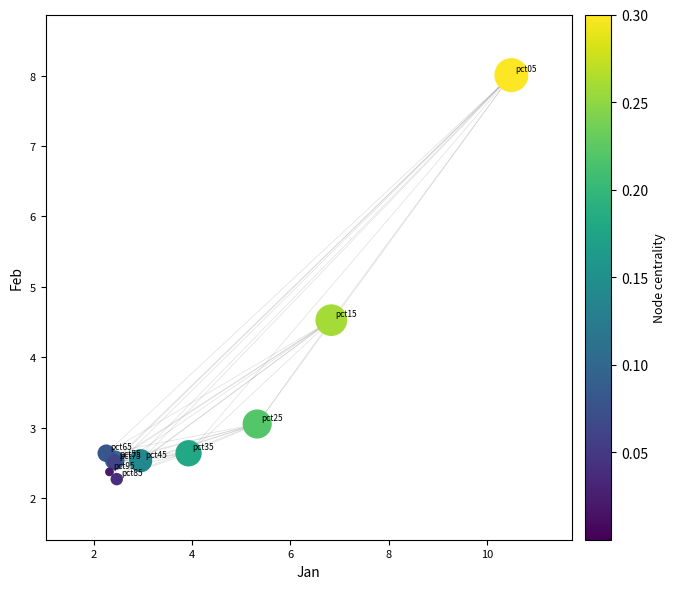

What Y value in the scatter plot is closest to 5?

4.5